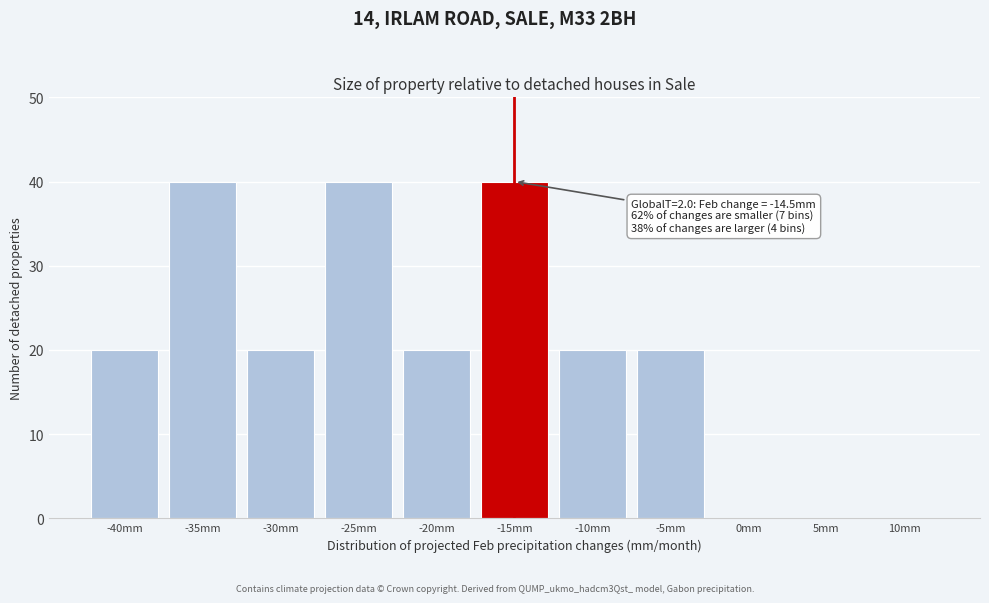

Reading right to left, transcribe all the data shown in this chart.

10mm=0	5mm=0	0mm=0	-5mm=20	-10mm=20	-15mm=40	-20mm=20	-25mm=40	-30mm=20	-35mm=40	-40mm=20